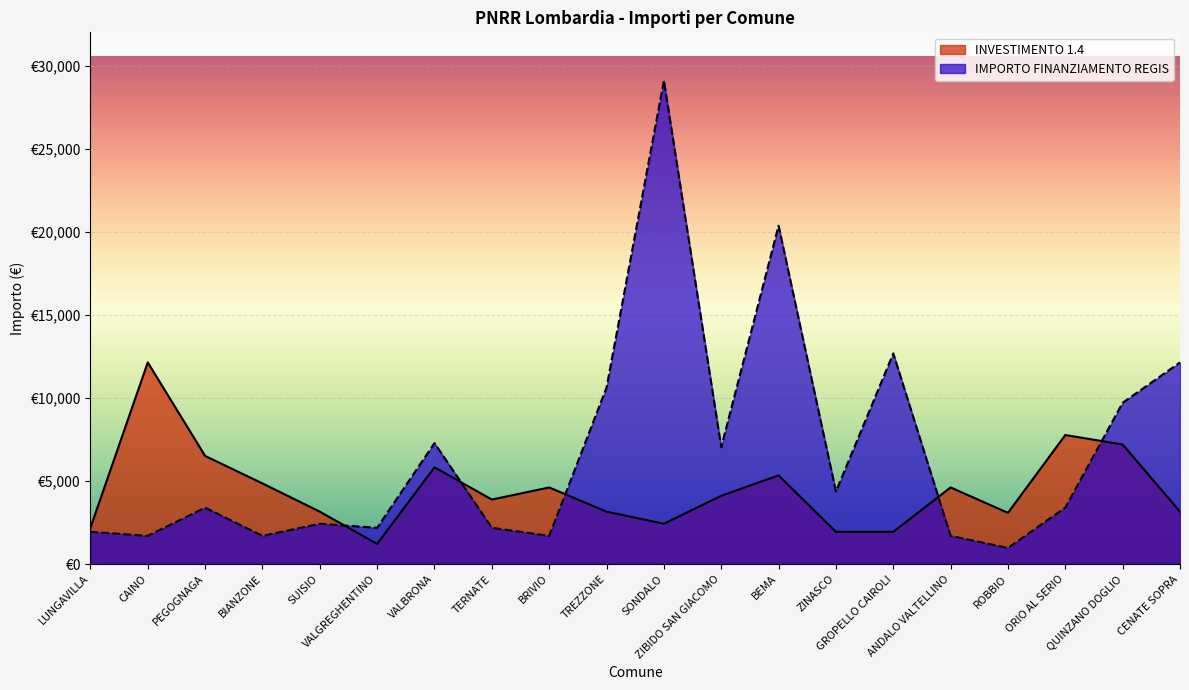

In IMPORTO FINANZIAMENTO REGIS, how many points are lower than both neighbors (excluding endpoints)?

7